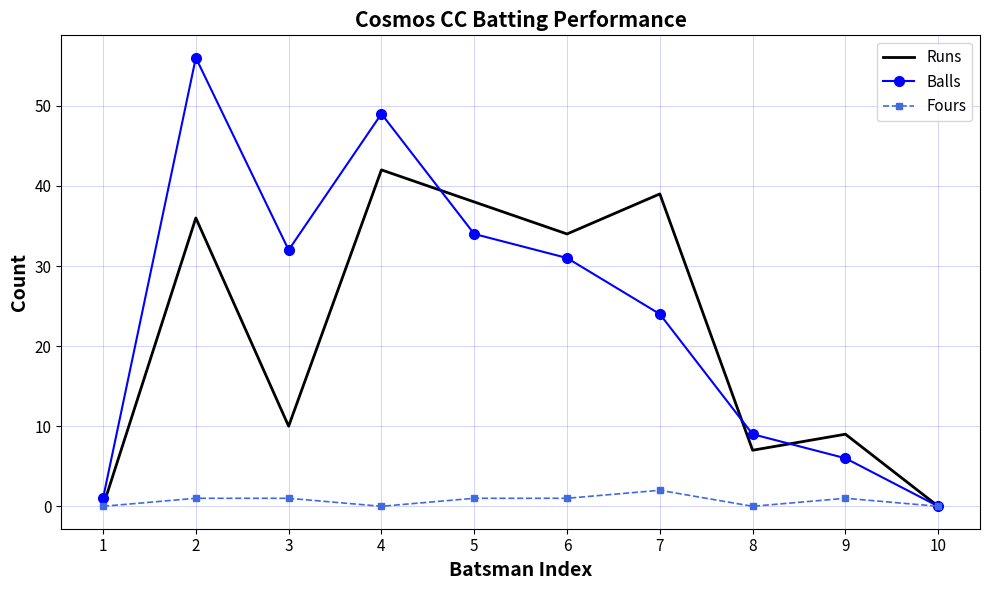

Between 4 and 7, which series saw the biggest shift?

Balls